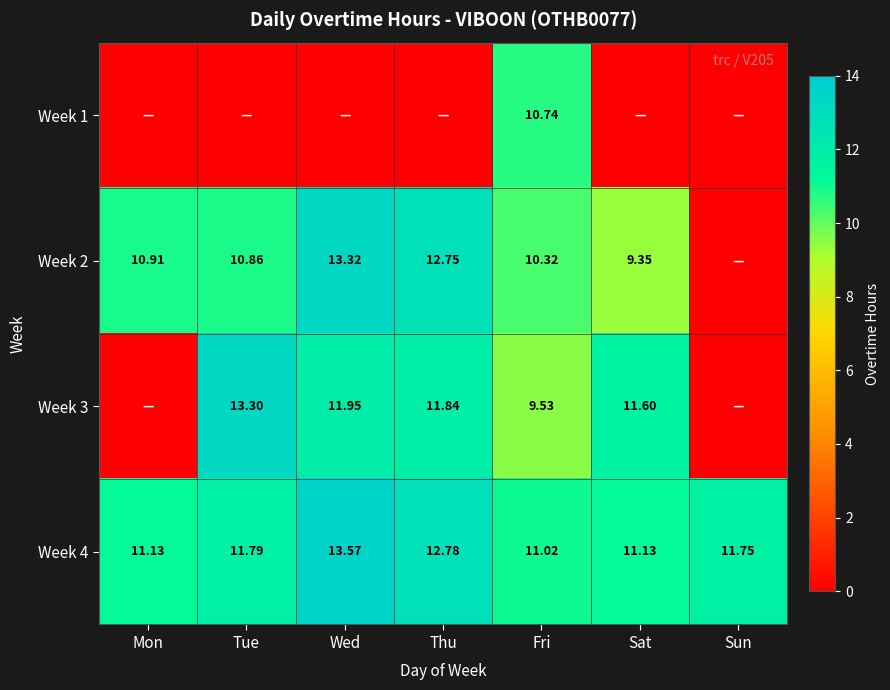

Is the value of Week 1 at Fri greater than the value of Week 2 at Wed?

No